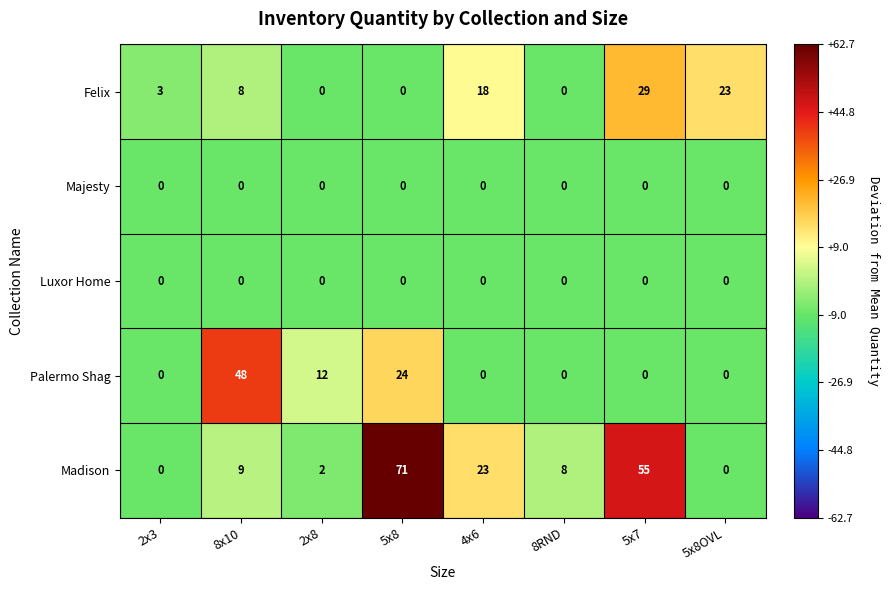

Which series has the widest spread of values?

Madison